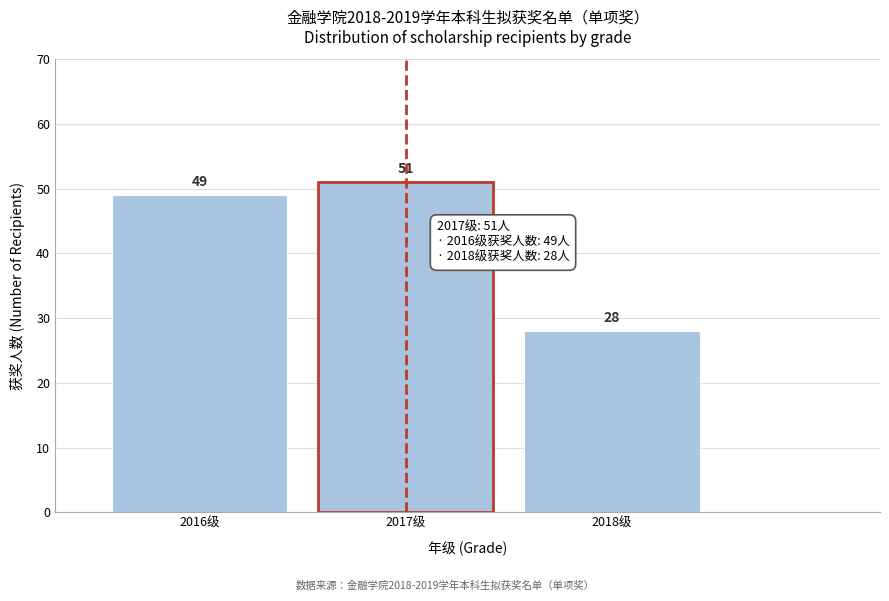

Reading left to right, list all the values displayed in this chart.

2016级=49	2017级=51	2018级=28